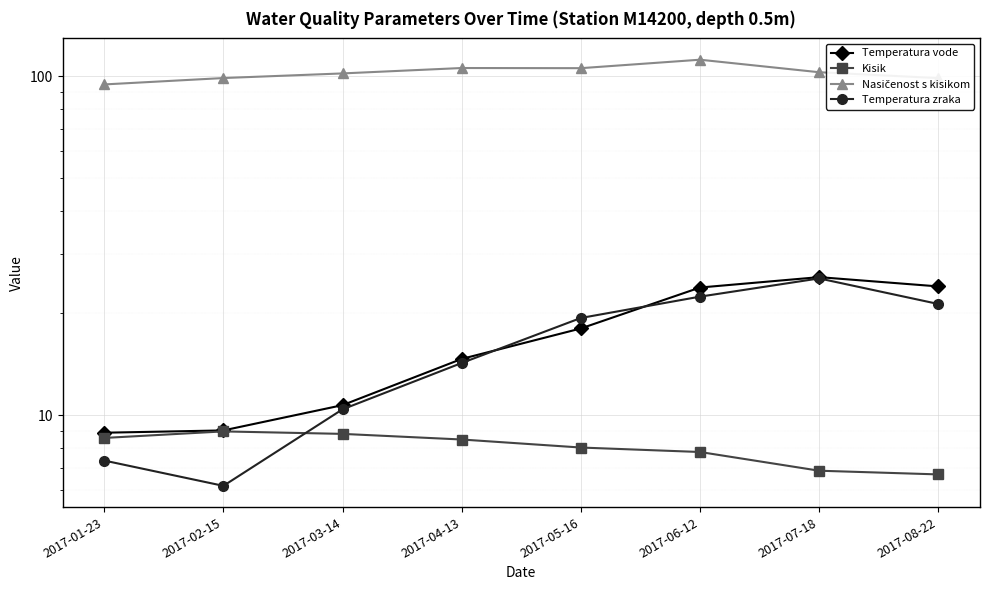

How many data points does each series have?

8